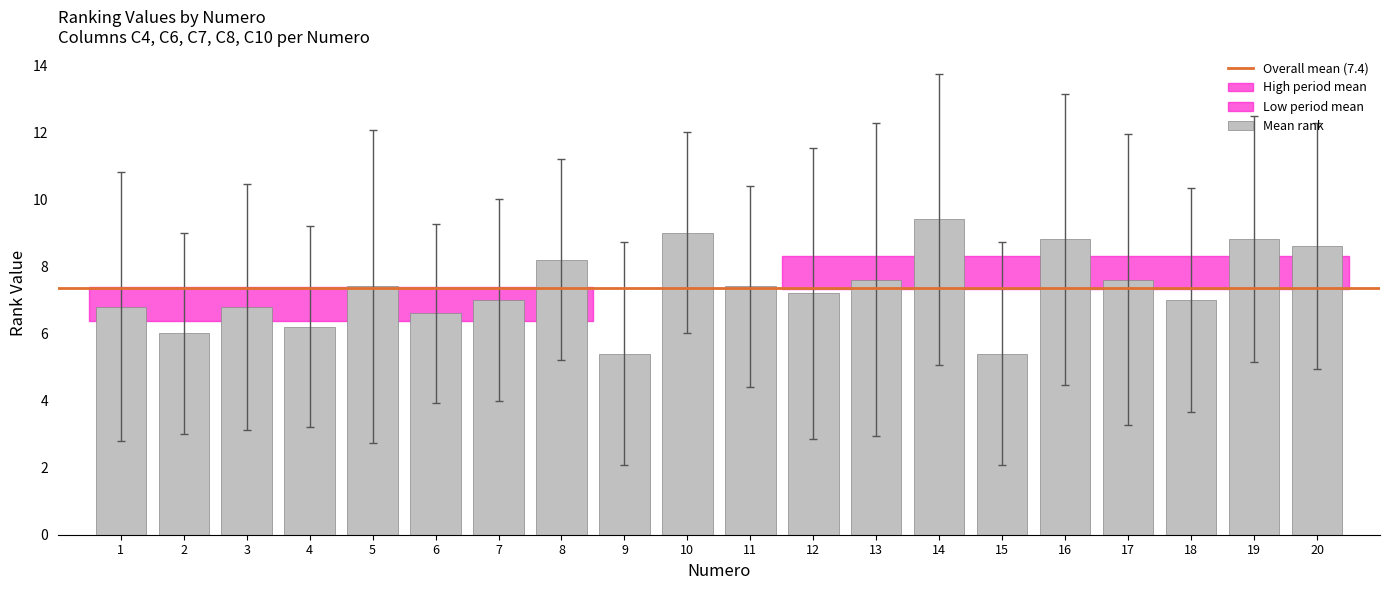

How many series are shown in this chart?

1